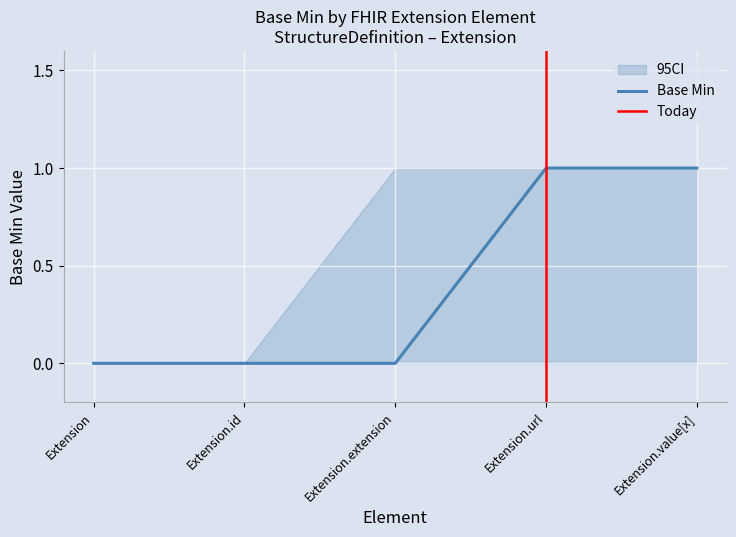

Where is Base Min nearest to the value 0?

Extension